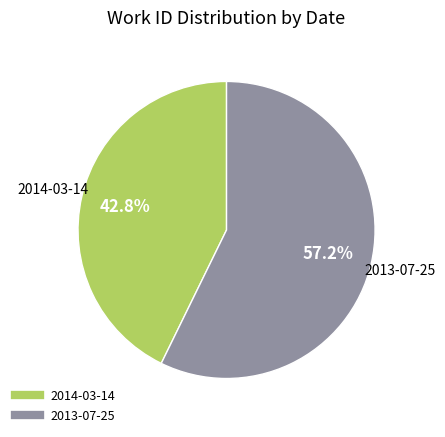

Between 2014-03-14 and 2013-07-25, which is larger?

2013-07-25